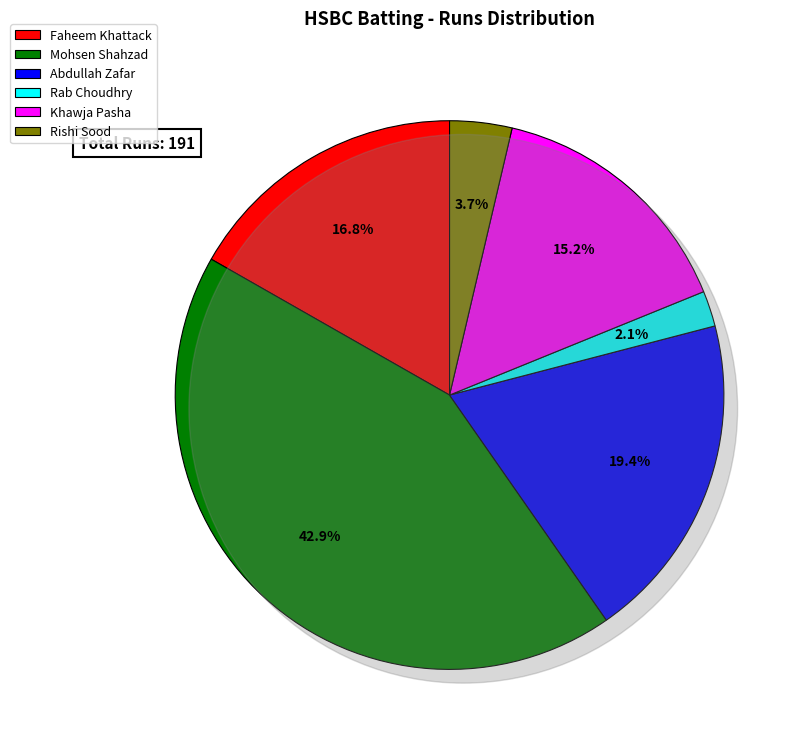

Is there a majority slice in this chart?

No